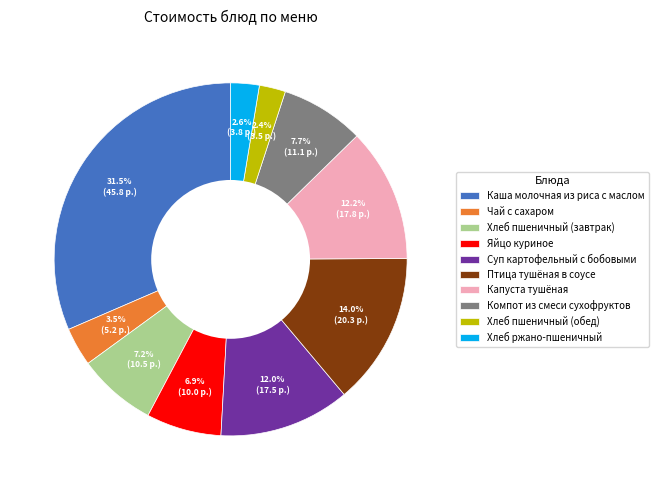

What percentage is the Хлеб пшеничный (обед) slice, to the nearest percent?

2%